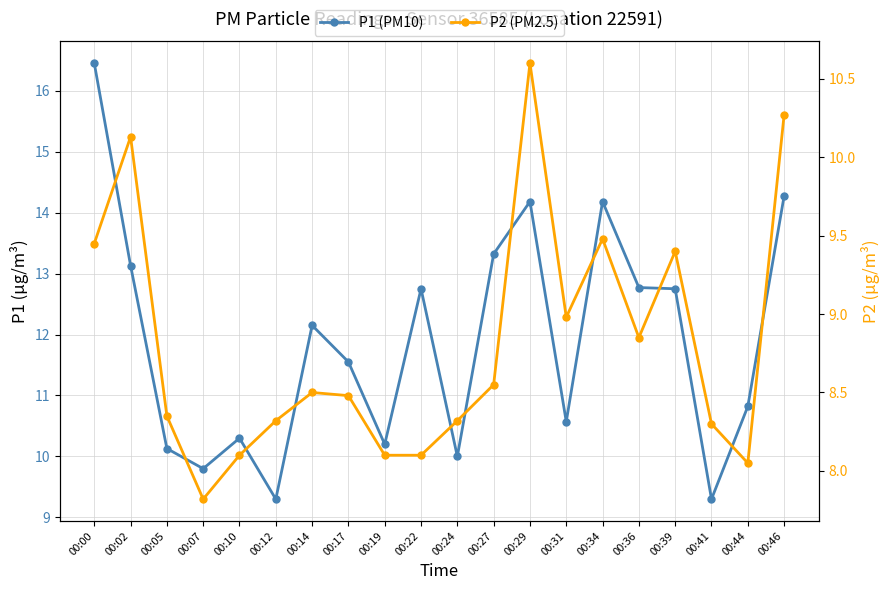

Which series has the largest range (max minus min)?

P1 (PM10)